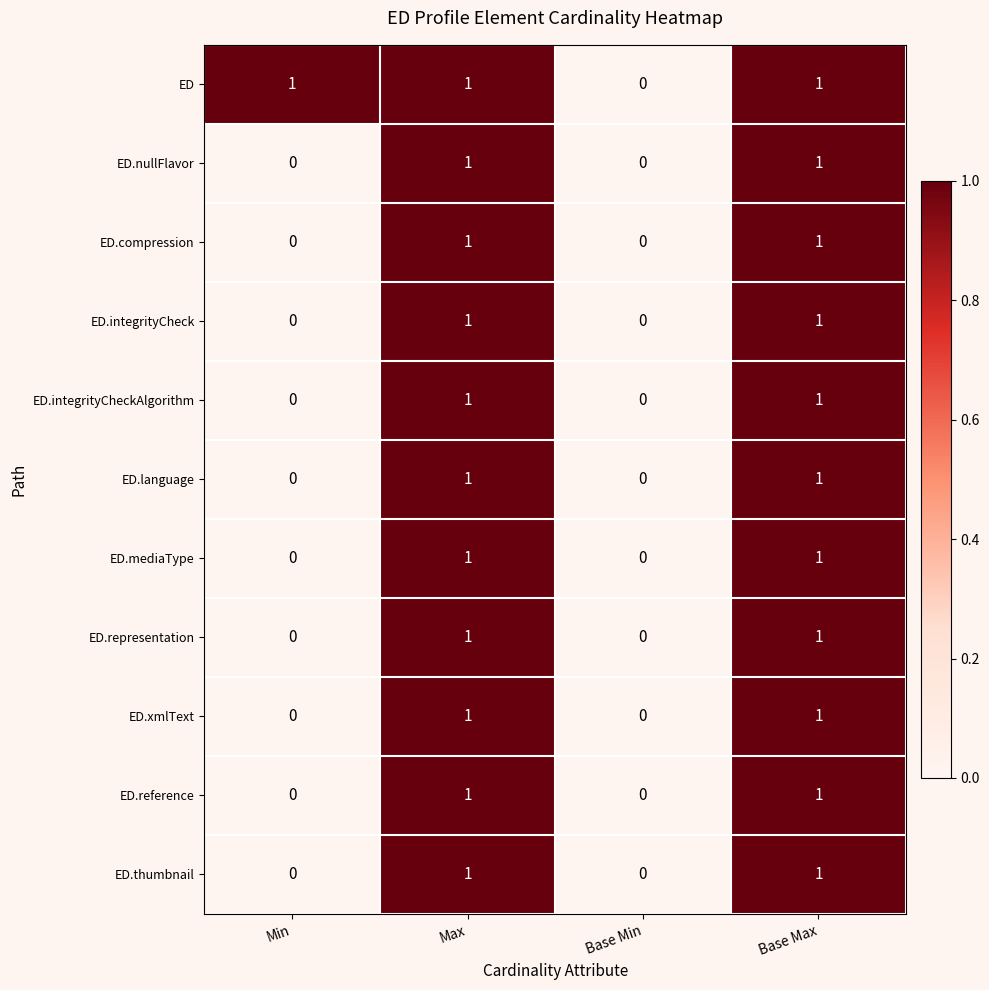

How many ED.reference values are between 0 and 1?

4